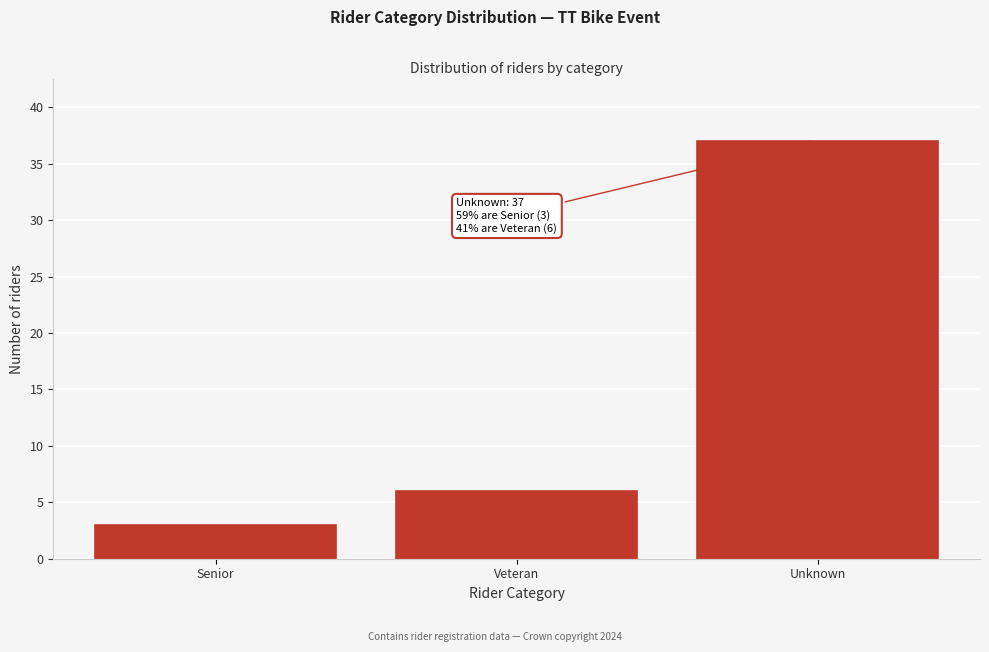

Reading right to left, extract all data points from this chart.

37	6	3